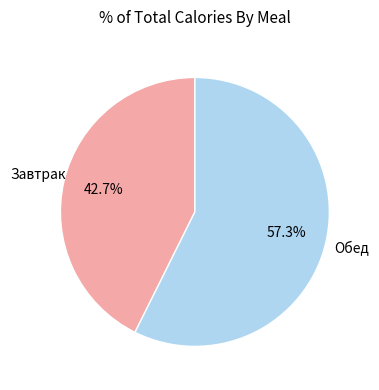

Between Обед and Завтрак, which is larger?

Обед